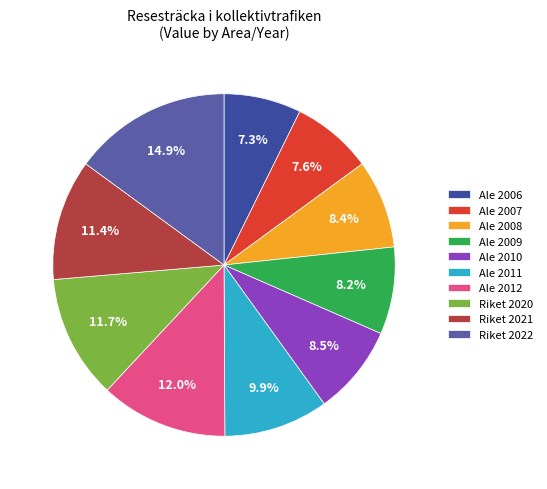

To the nearest percent, what portion does Ale 2006 represent?

7%